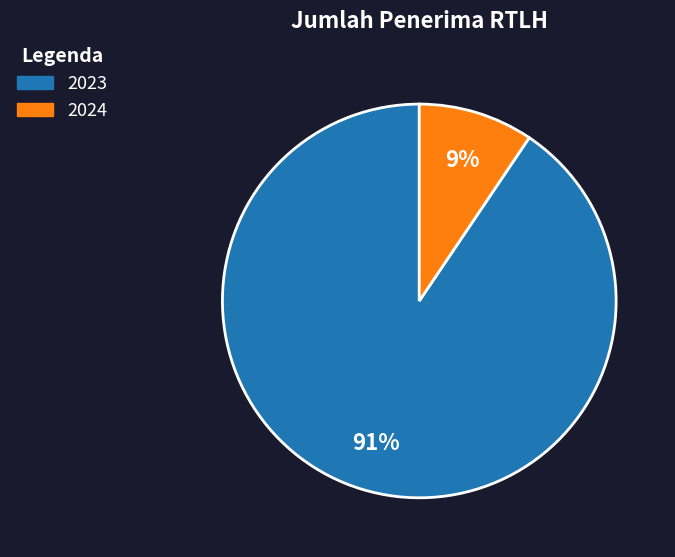

Combined, do 2024 and 2023 account for over 50%?

Yes